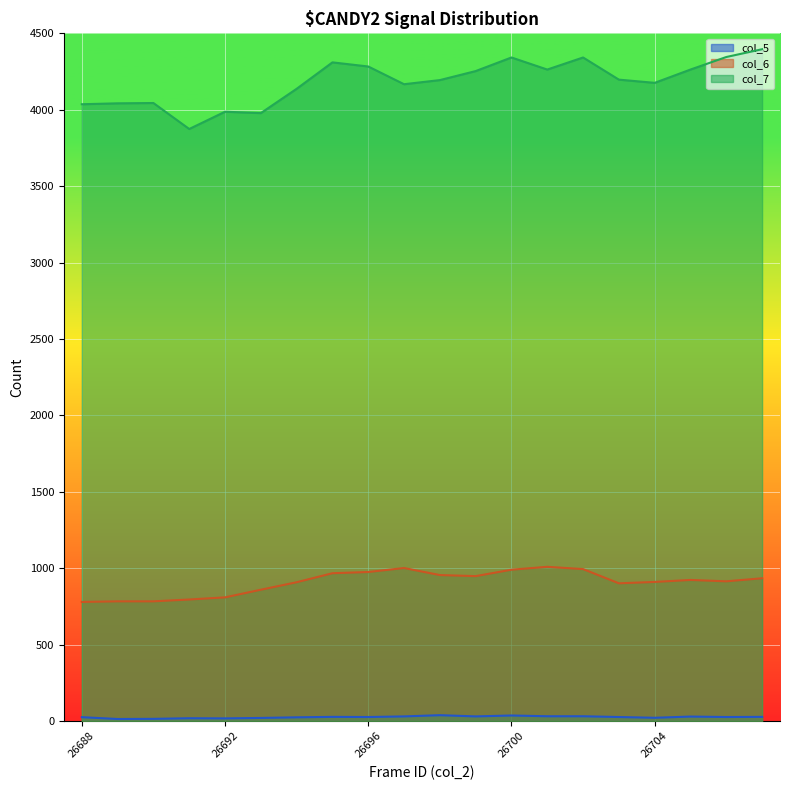

At 26697, list the series in order from largest to smallest.

col_7, col_6, col_5